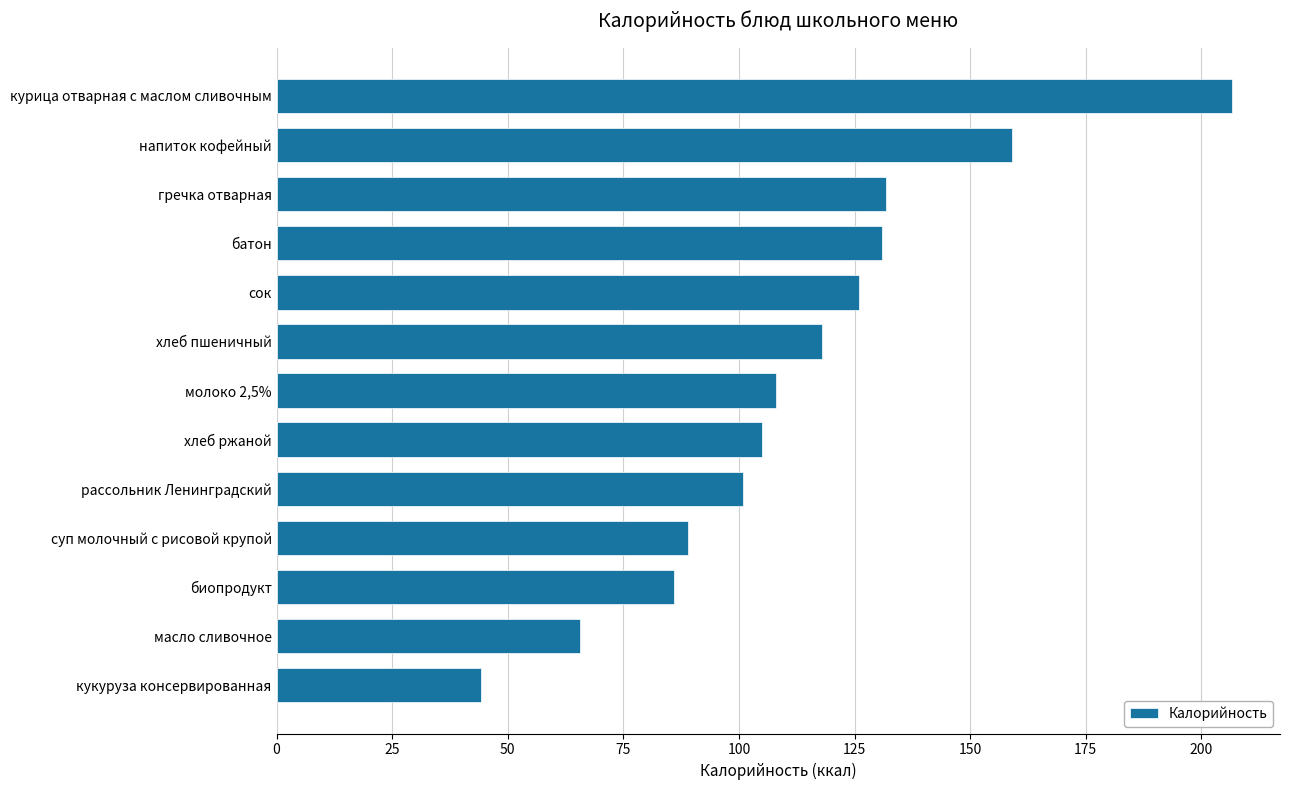

What is the ratio of the value at сок to the value at молоко 2,5%?

1.2